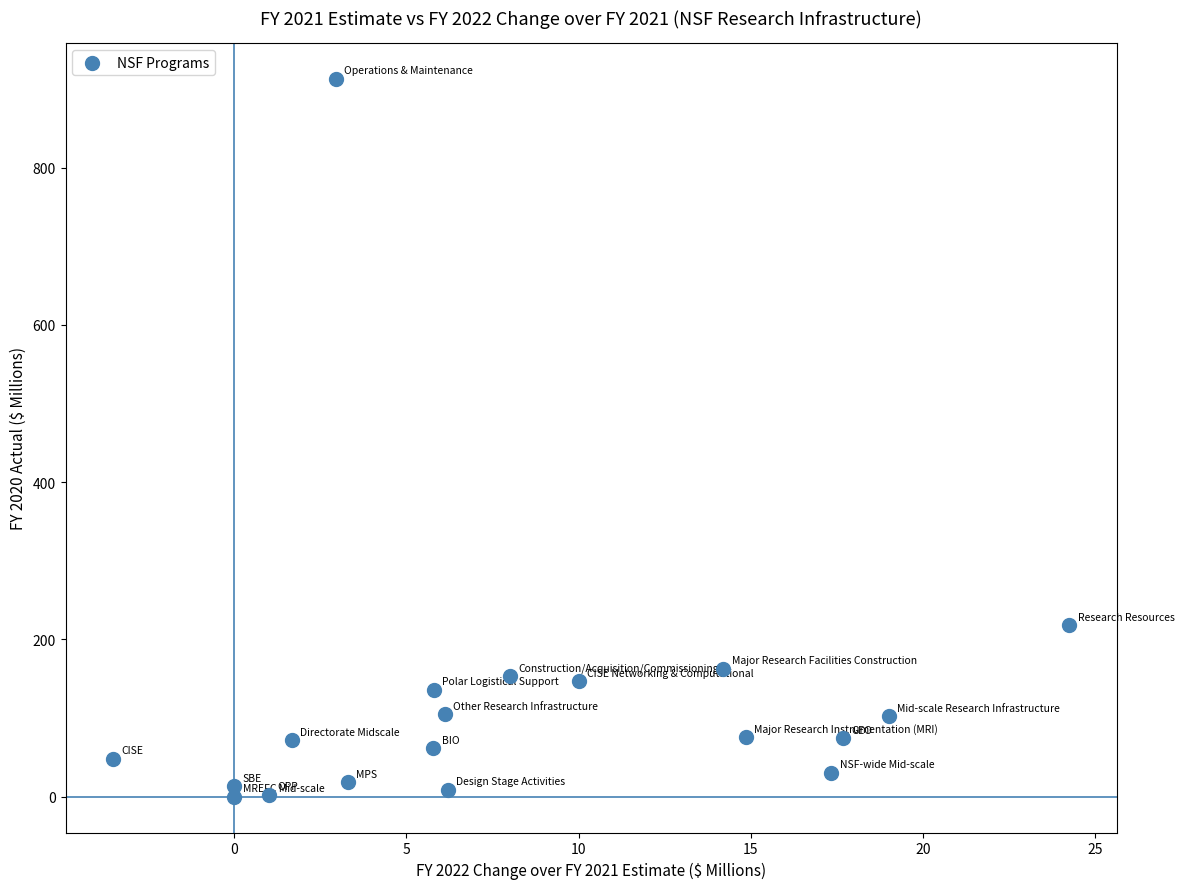

What is the range of X values (max minus min)?

27.8